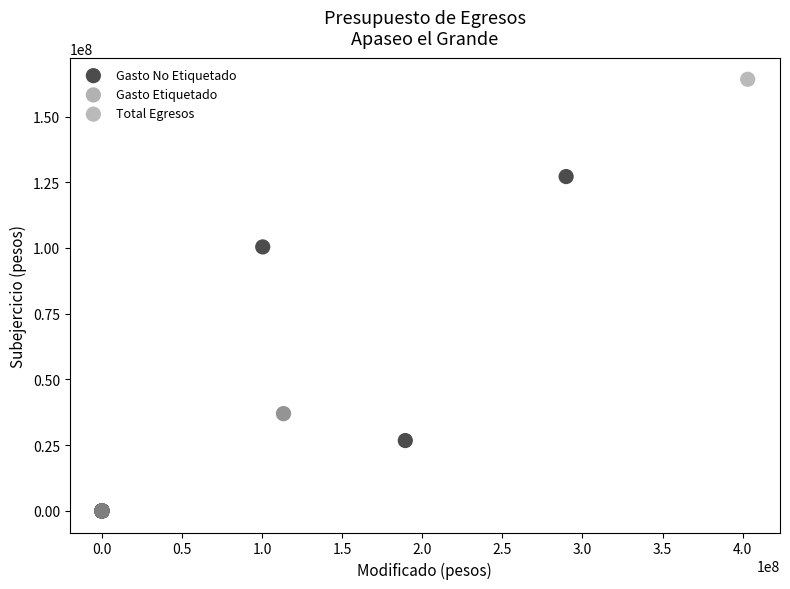

What are all the series names shown in the legend?

Gasto No Etiquetado, Gasto Etiquetado, Total Egresos